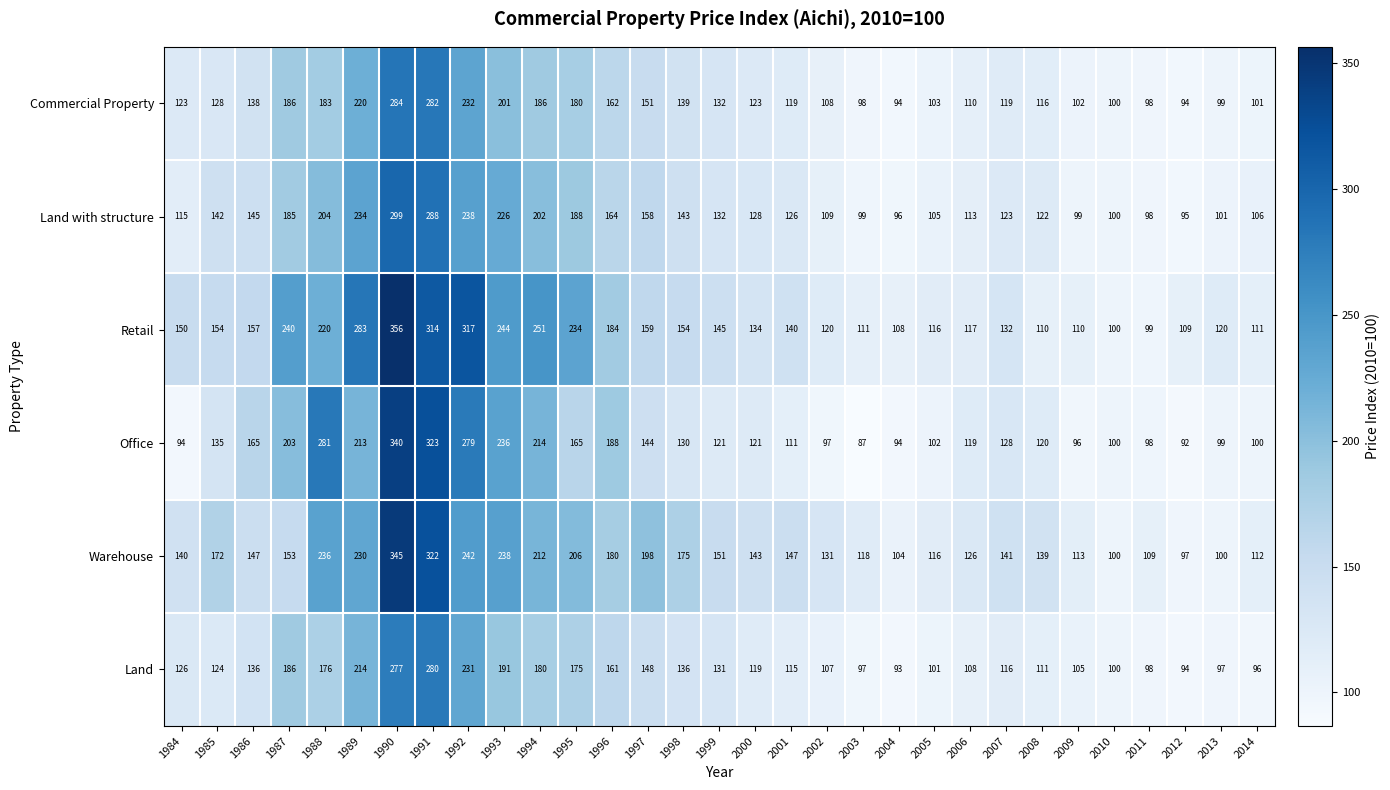

What is the difference between the Office values at 1990 and 2008?

220